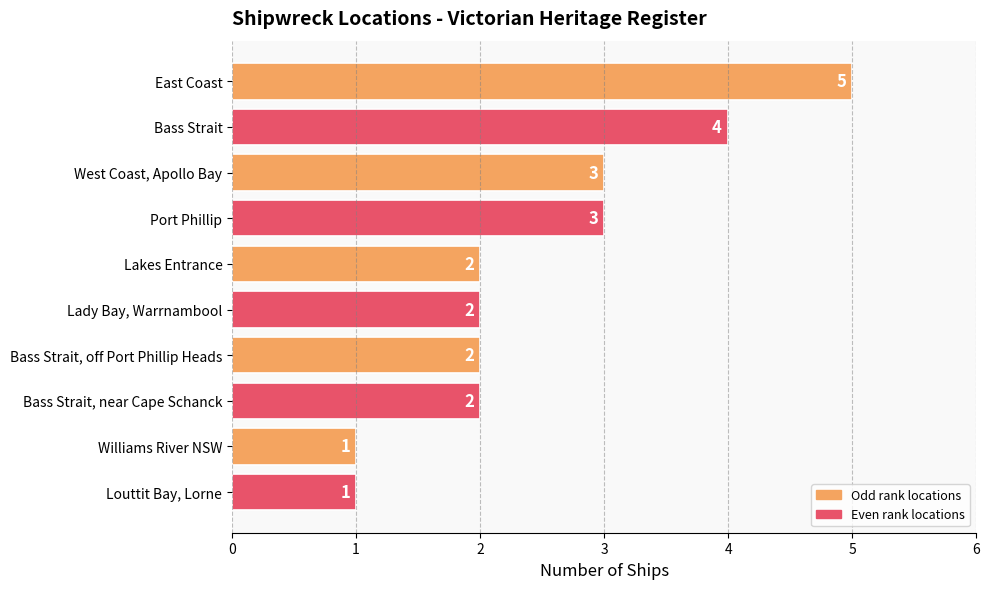

Reading bottom to top, extract all data points from this chart.

Louttit Bay, Lorne=1	Williams River NSW=1	Bass Strait, near Cape Schanck=2	Bass Strait, off Port Phillip Heads=2	Lady Bay, Warrnambool=2	Lakes Entrance=2	Port Phillip=3	West Coast, Apollo Bay=3	Bass Strait=4	East Coast=5